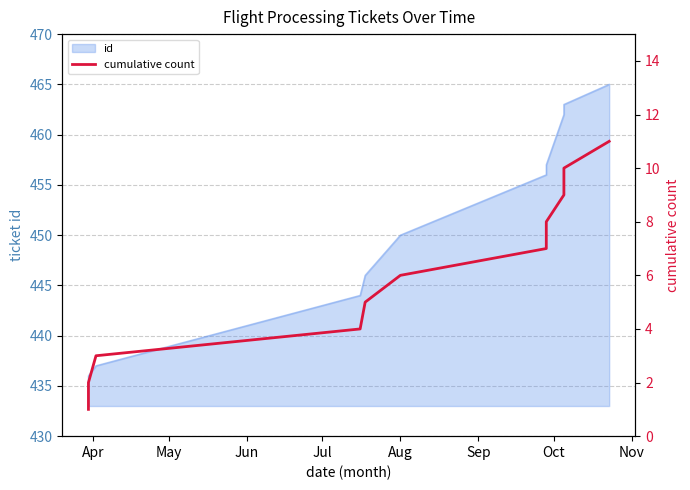

True or false: there are more than 0 points higher than both neighbors.

False